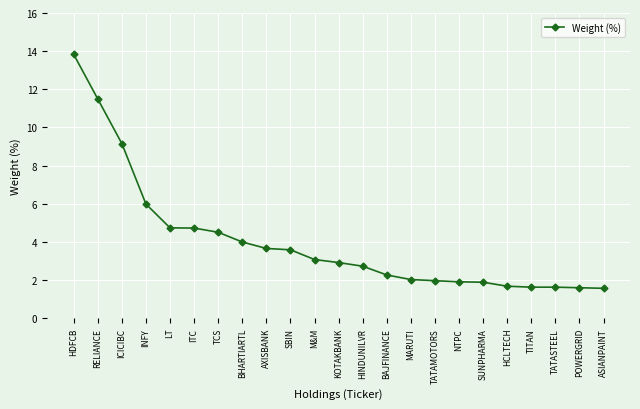

What is the value of the 6th point from the left?

4.7